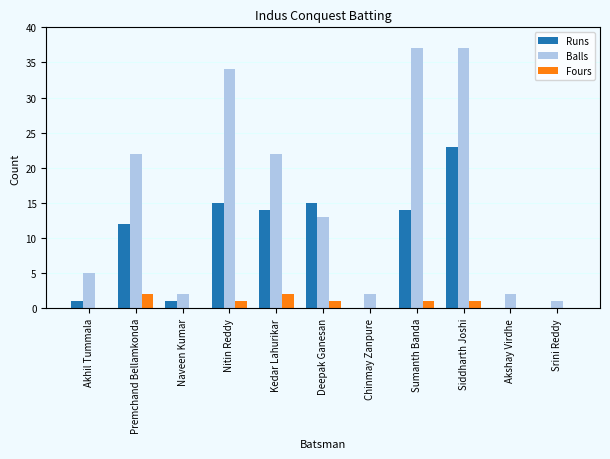

Between Kedar Lahurikar and Akshay Virdhe, which series saw the biggest shift?

Balls